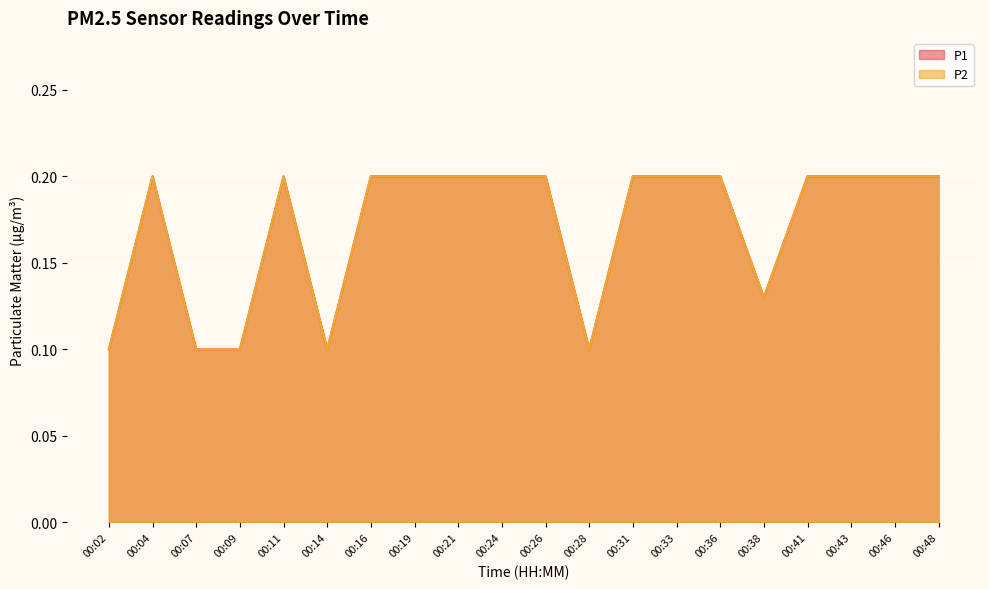

What is the sum of all P2 values?

3.4